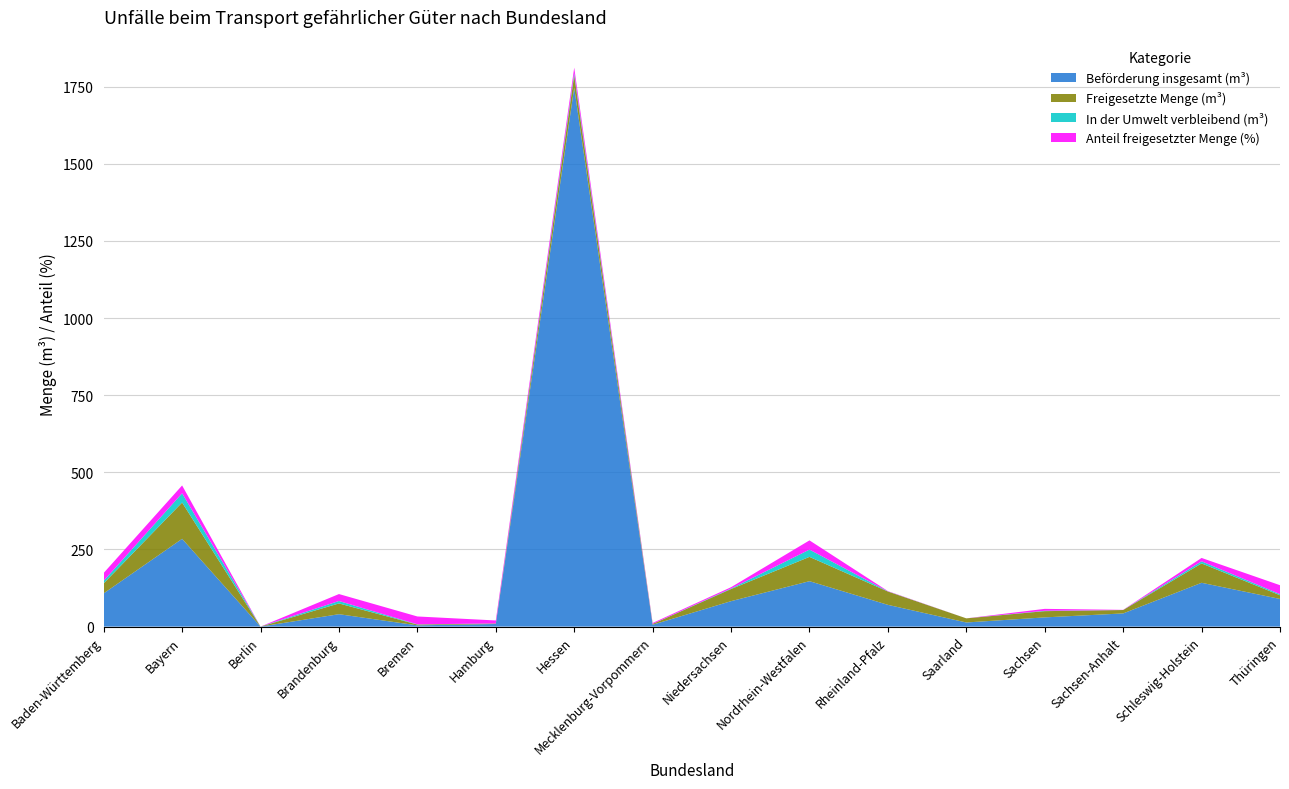

Reading right to left, what are all the values shown in this chart?

Beförderung insgesamt (m³): 89.7	142.0	42.7	29.9	13.4	70.5	147.2	82.5	6.0	1747.2	8.5	4.1	40.2	0.0	284.6	107.8
Freigesetzte Menge (m³): 12.0	62.8	11.0	20.2	13.4	43.2	78.8	39.3	2.6	39.9	1.6	2.6	34.9	0.0	117.6	32.5
In der Umwelt verbleibend (m³): 3.5	6.8	0.1	1.3	0.0	0.4	23.6	1.7	0.1	7.1	0.2	0.7	7.9	0.0	29.9	8.3
Anteil freigesetzter Menge (%): 29.0	10.9	0.5	6.2	0.0	0.9	29.9	4.2	3.0	17.8	9.7	25.5	22.6	0.0	25.5	25.4